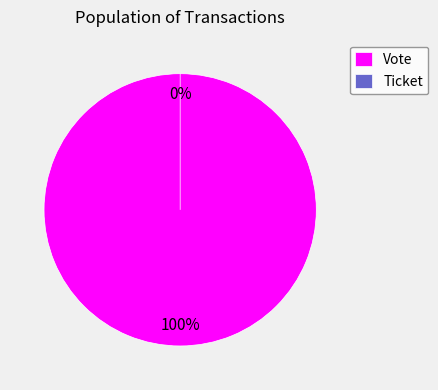

To the nearest percent, what is the difference between the Ticket and Vote slice percentages?

100%